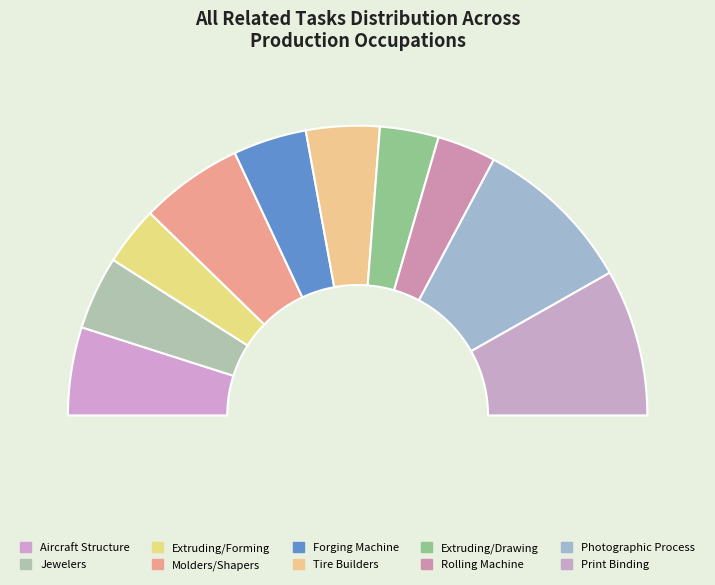

To the nearest percent, what portion does Extruding/Drawing represent?

7%